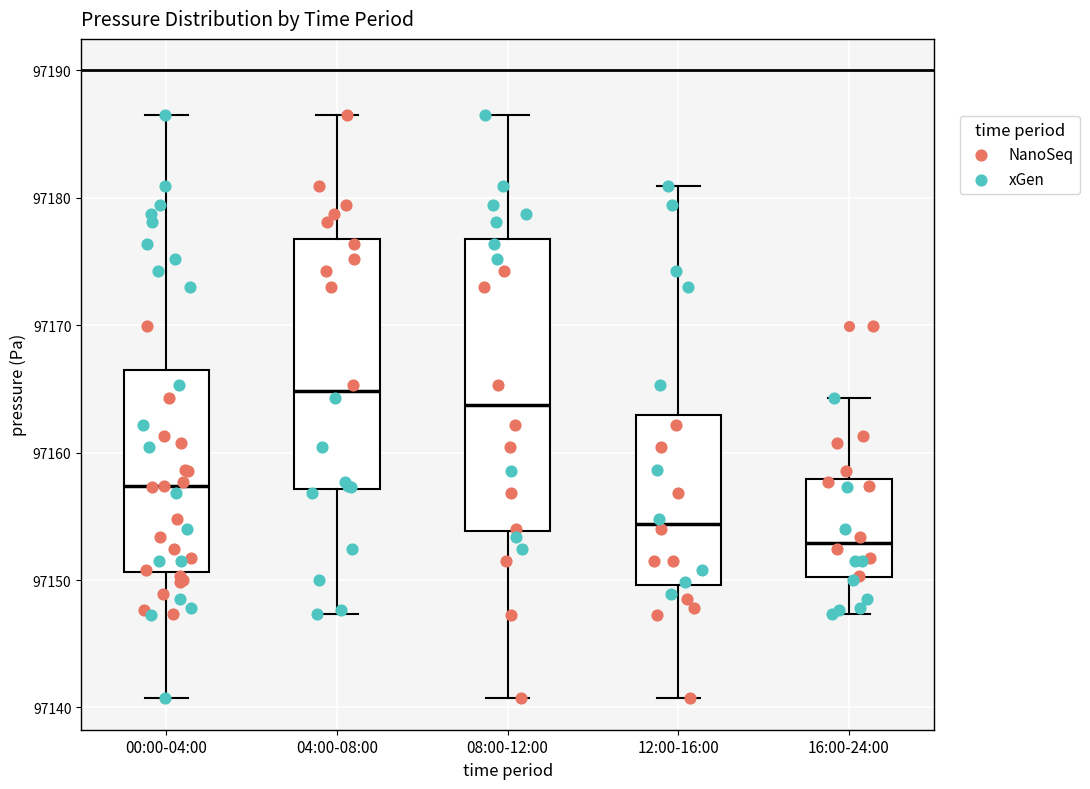

Where is the upper edge of the box for 00:00-04:00 on the y-axis? The values are not printed on the chart, so give them approximately, as read against the axis.

97166